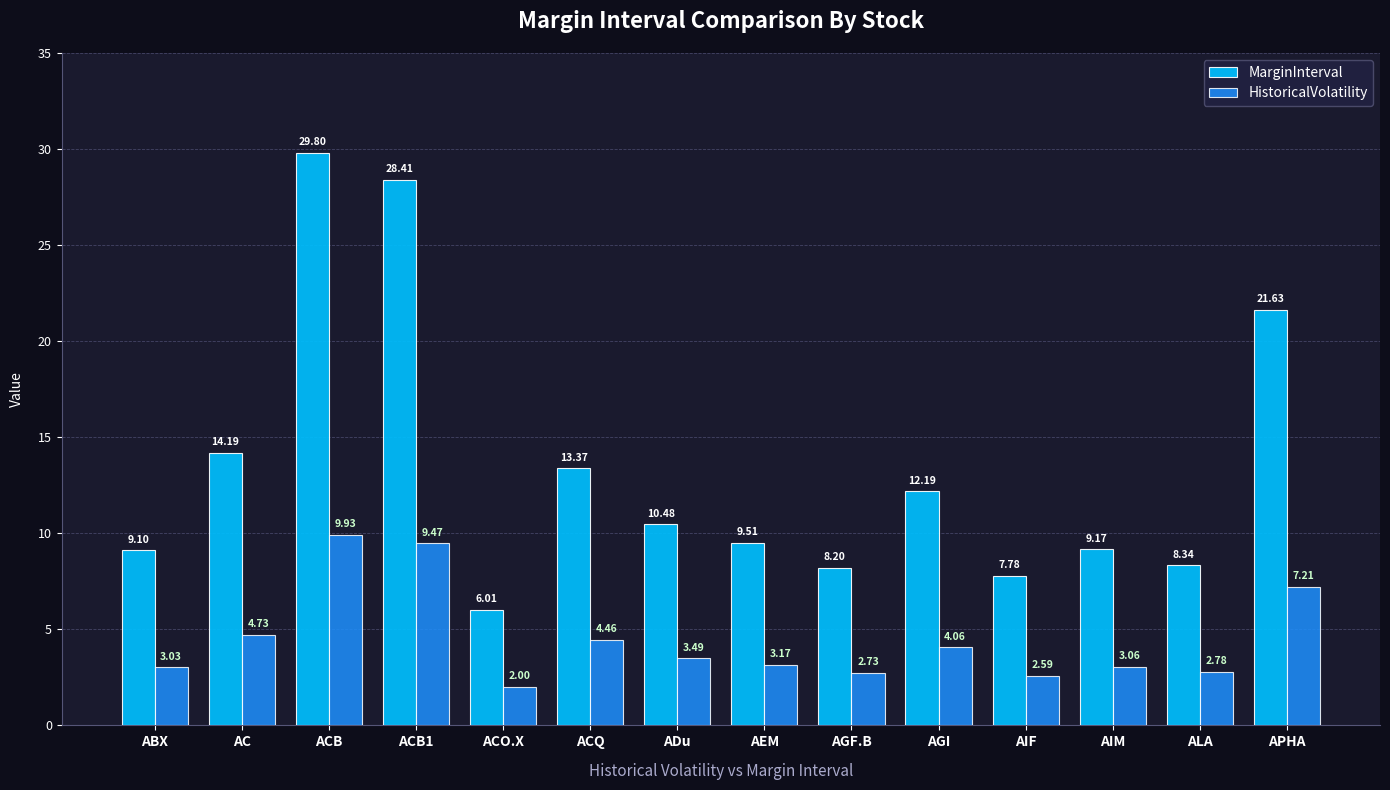

Is it true that MarginInterval equals 12.2 at AGI?

True